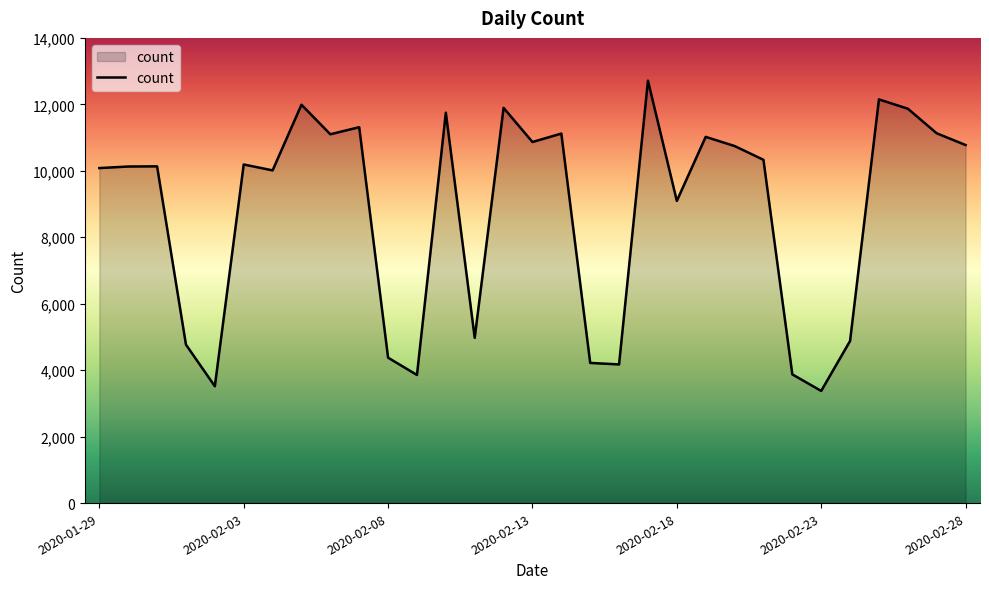

What is the maximum value shown in the chart?

12712